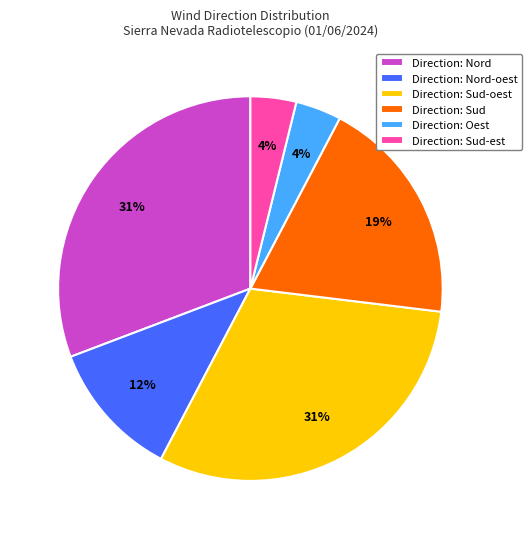

Is it true that Direction: Nord-oest is 1% of the pie?

False